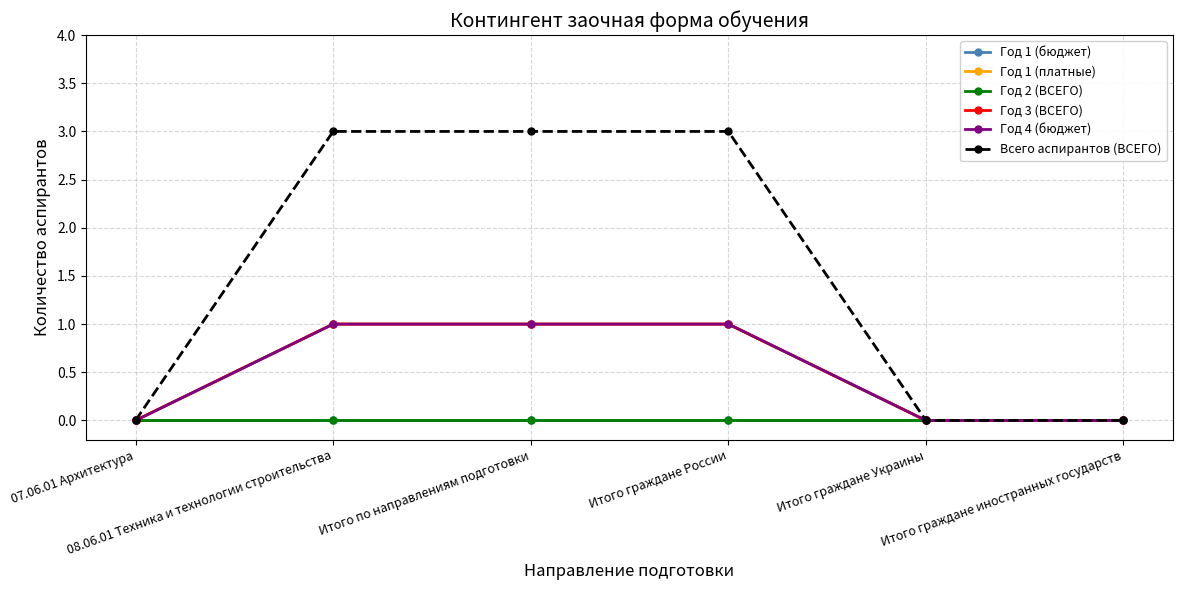

At how many categories does at least one series exceed 2?

3